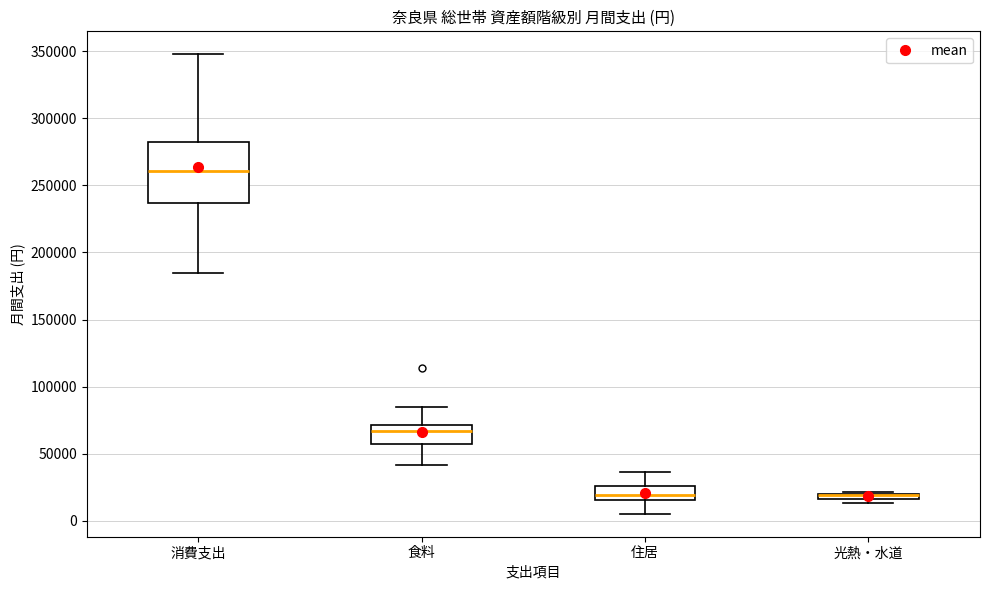

Where is the upper edge of the box for 光熱・水道 on the y-axis? The values are not printed on the chart, so give them approximately, as read against the axis.

20000